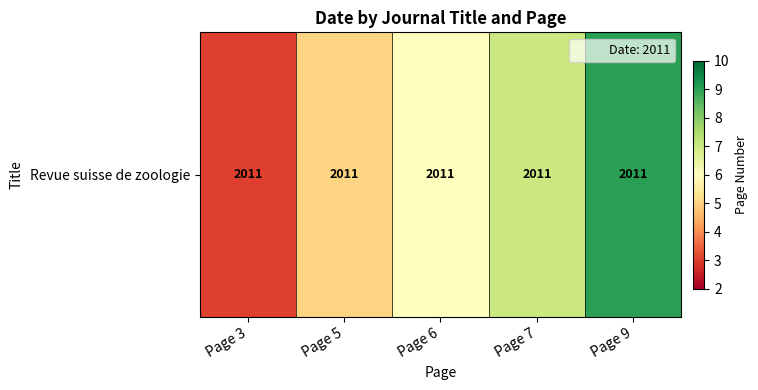

The value at Page 7 is 5. True or false?

False